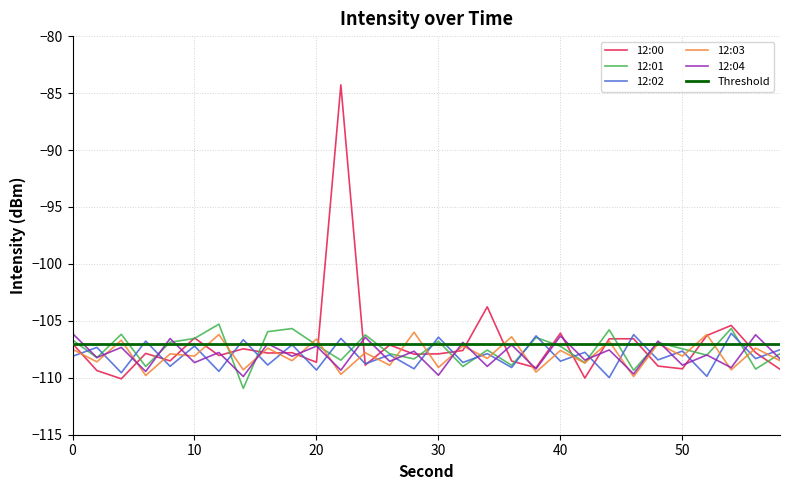

What is the average value of the 12:02 series?

-108.0